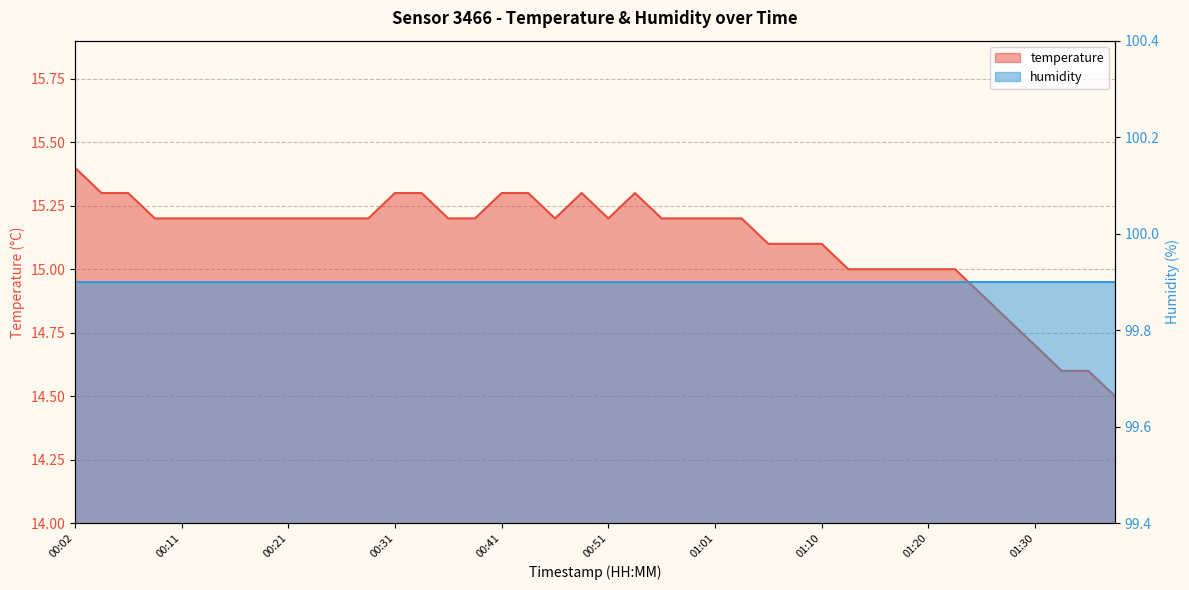

What is the difference between the maximum and minimum values?

0.9